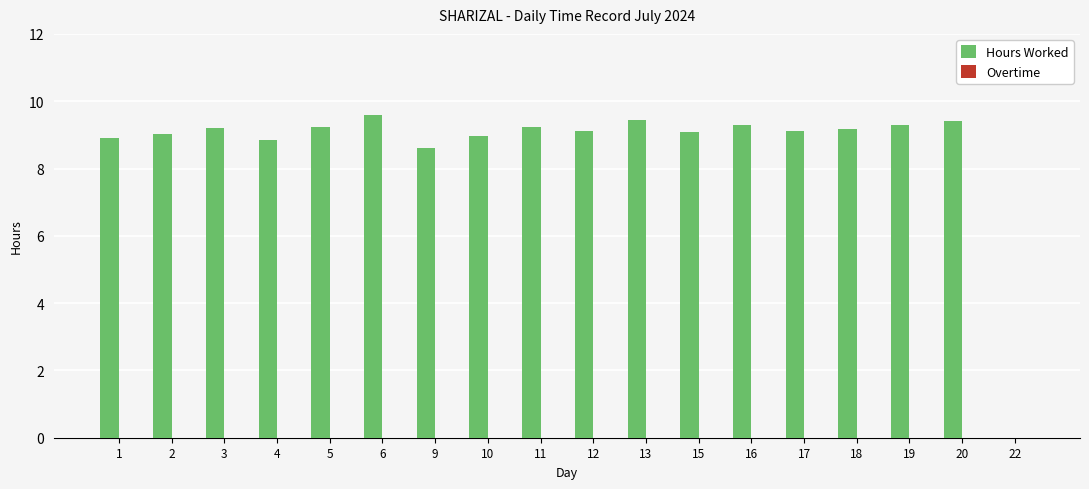

What is the ratio of the value at 4 to the value at 9?

1.0